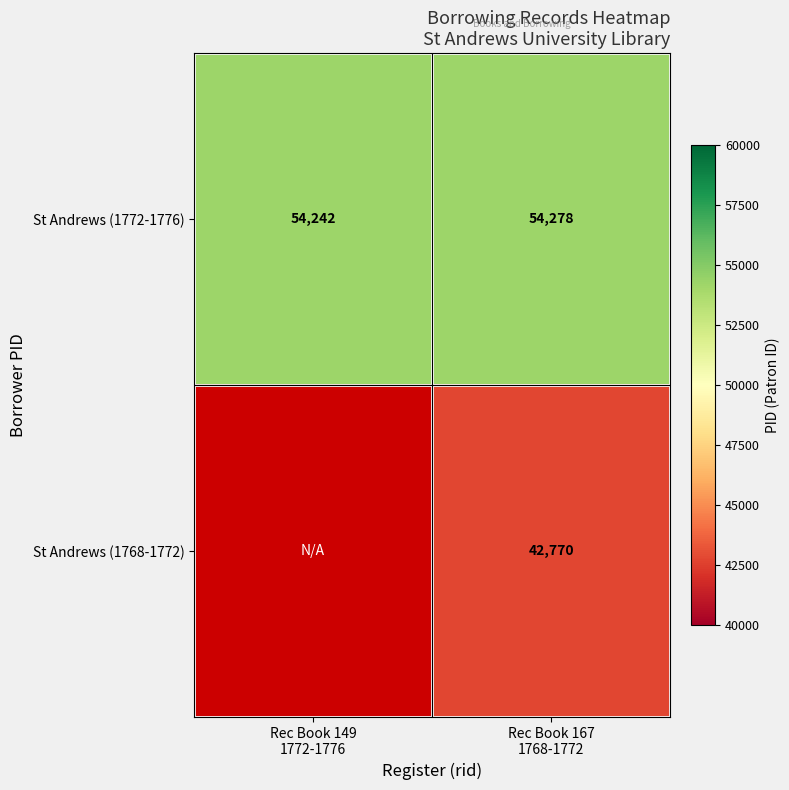

Count the St Andrews (1772-1776) values in the range 54242 to 54278.

2